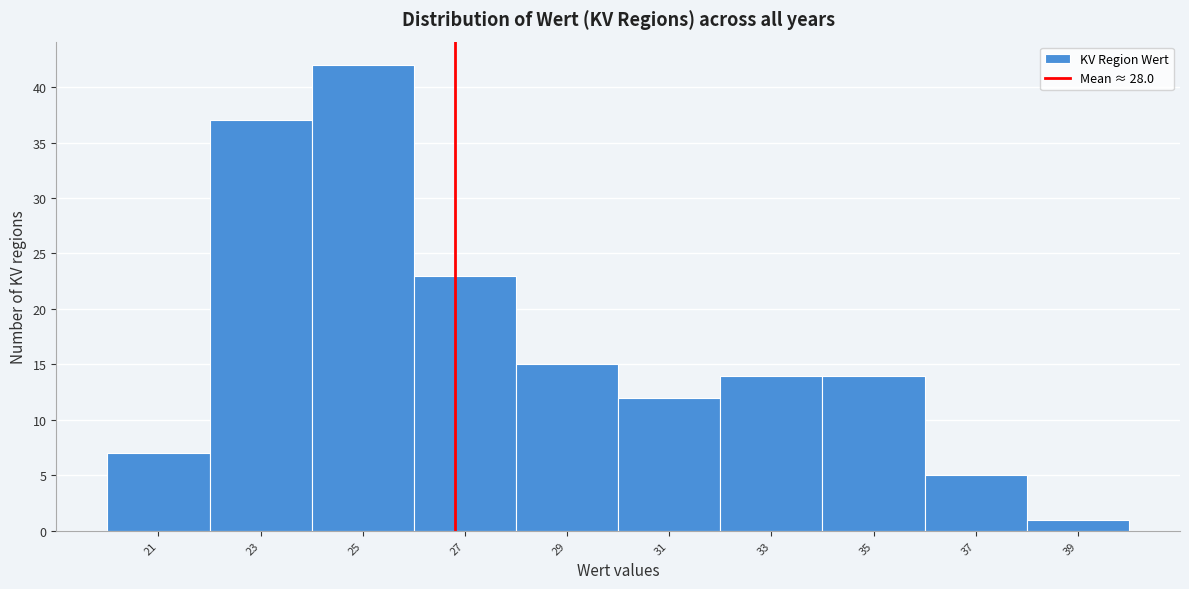

Reading left to right, list all the values displayed in this chart.

21=7	23=37	25=42	27=23	29=15	31=12	33=14	35=14	37=5	39=1